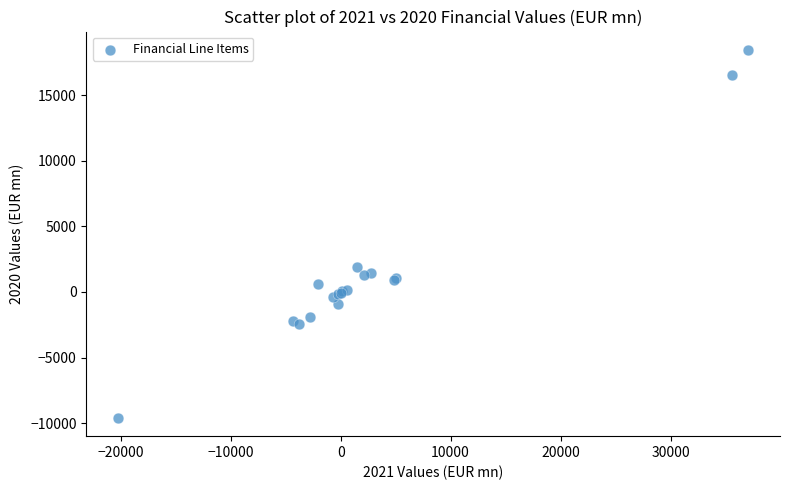

What Y value in the scatter plot is closest to 4433?

1915